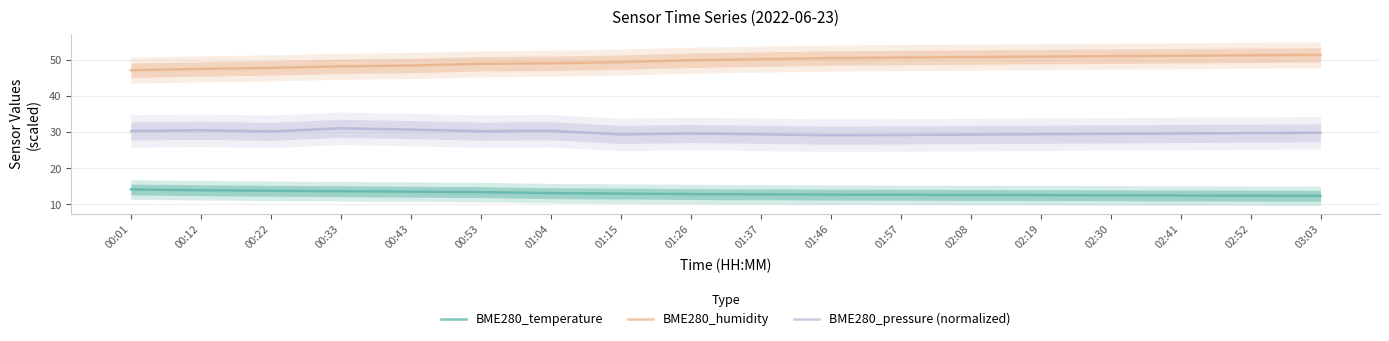

What is the spread (max minus min) of values at 03:03?

39.0